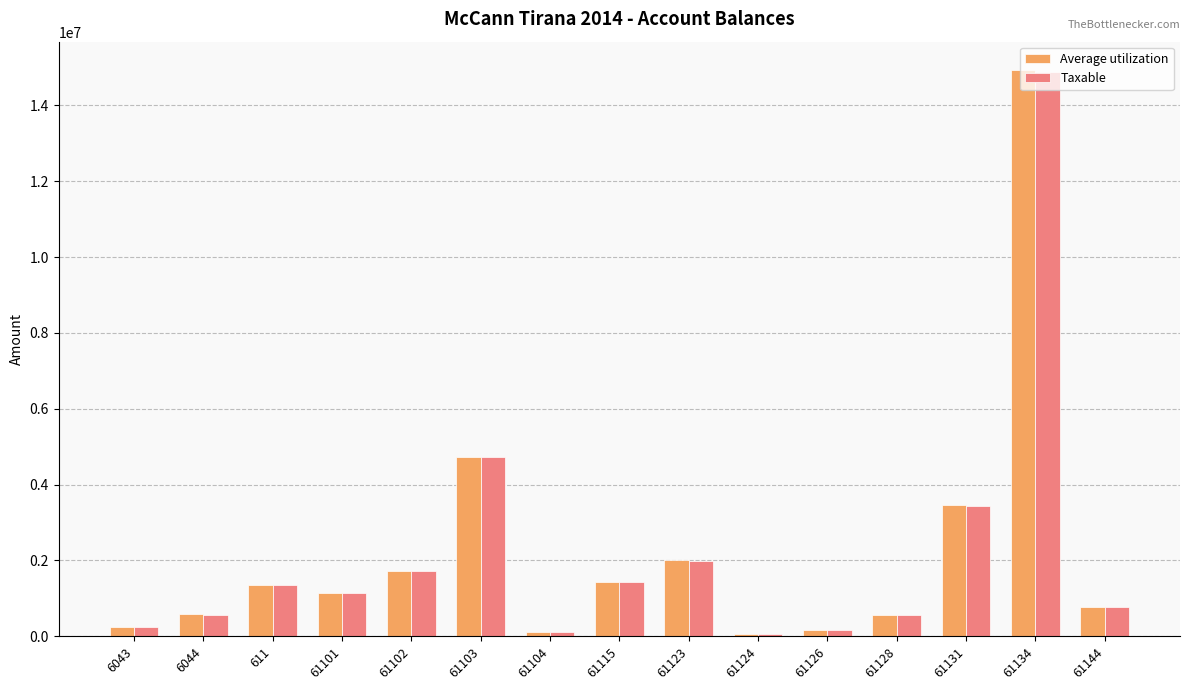

True or false: Taxable has a value of 3437988.5 at 61131.

True